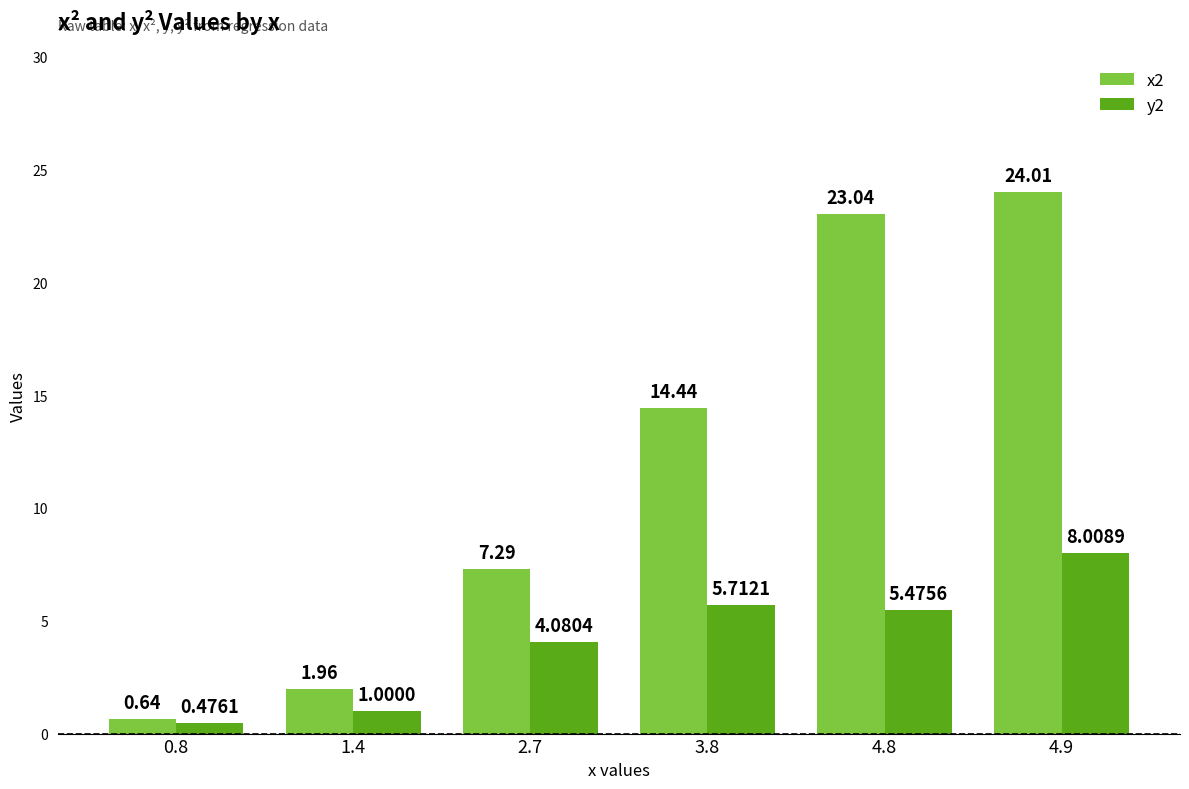

What is the spread (max minus min) of values at 1.4?

1.0